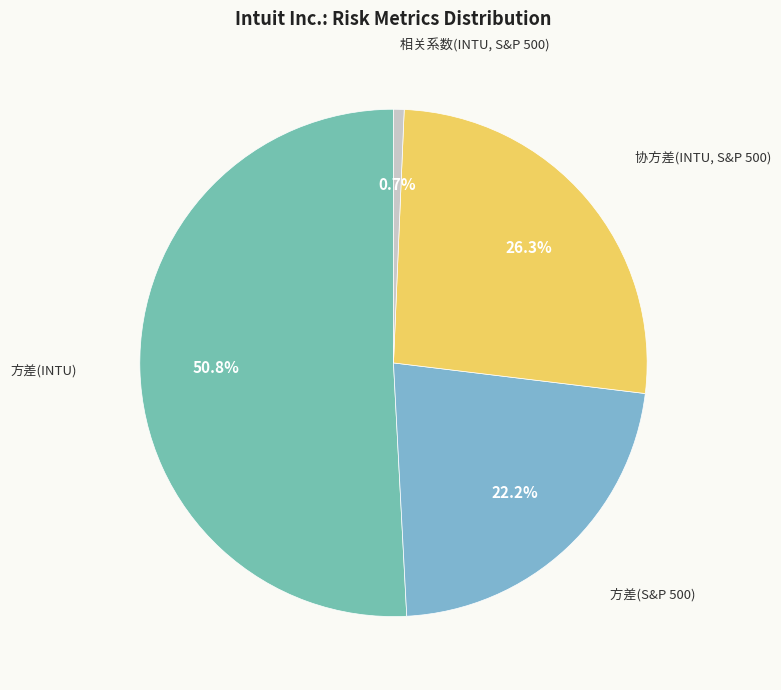

Count the number of slices in the pie.

4